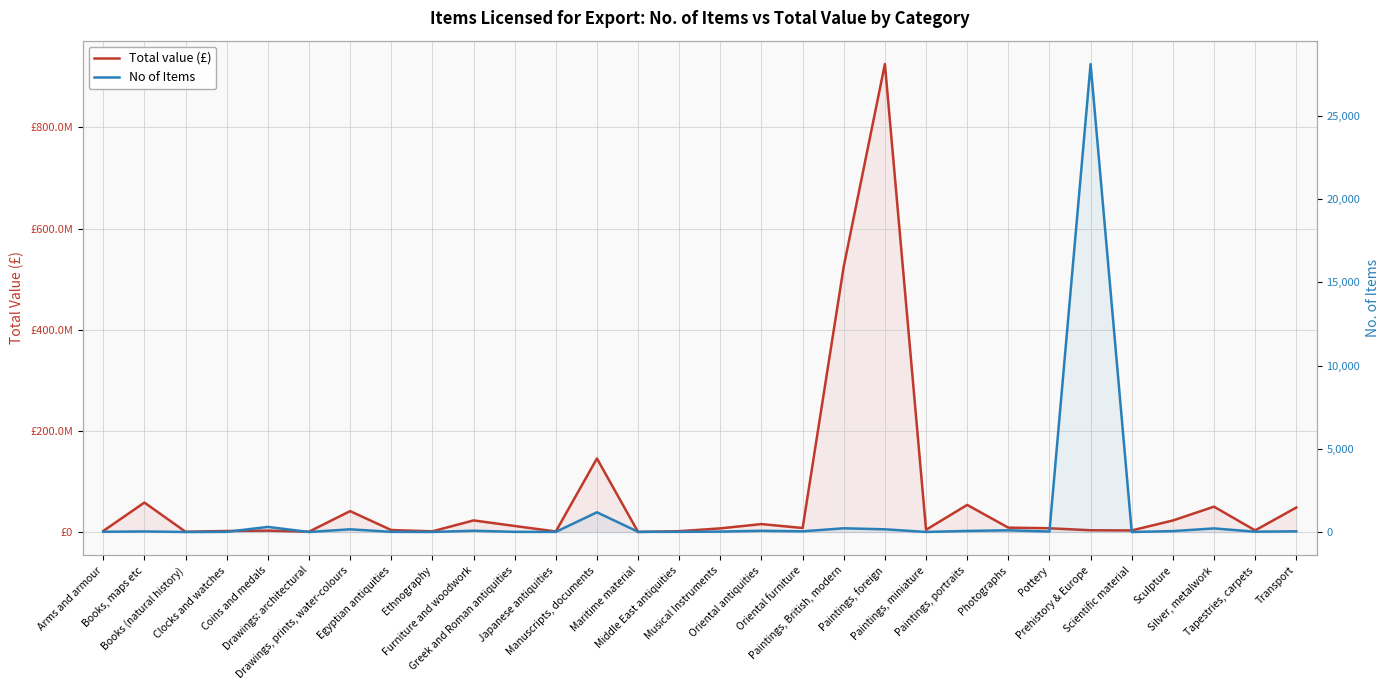

List the series in order of their overall mean, lowest first.

No of Items, Total value (£)